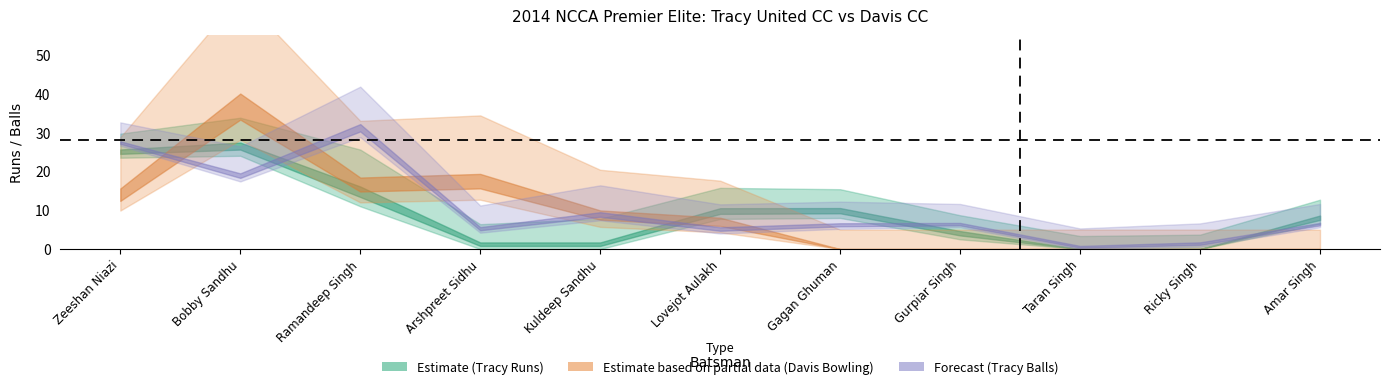

What is the sum of all Tracy_Runs values?

111